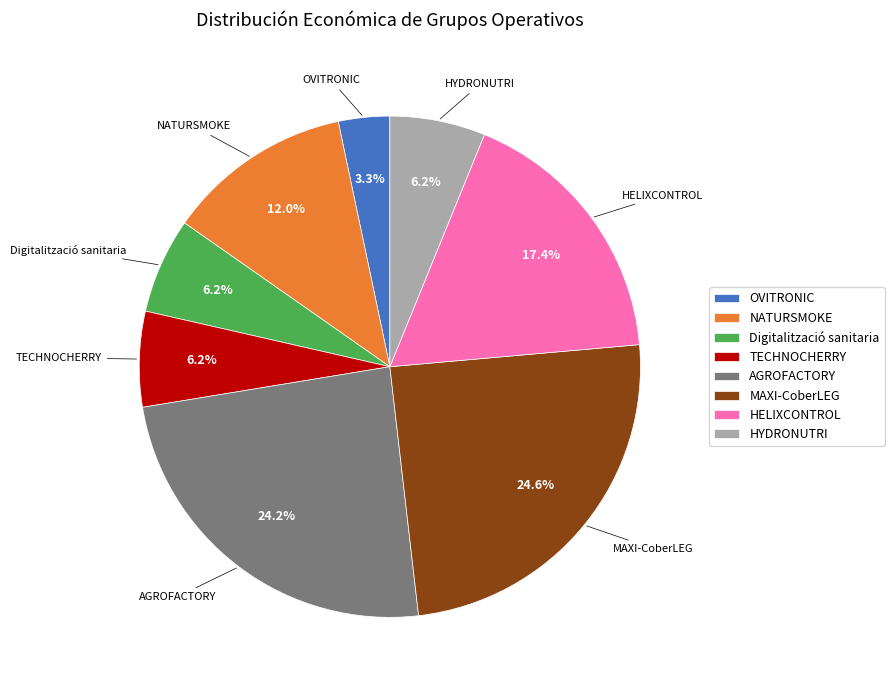

True or false: NATURSMOKE accounts for 21% of the total.

False